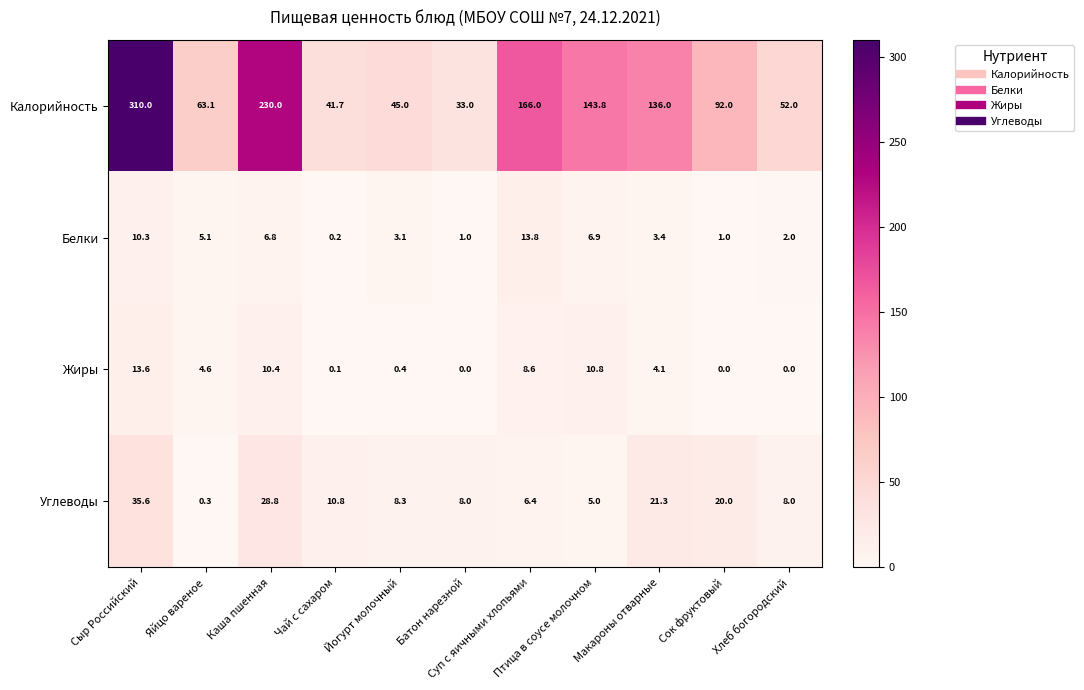

What is the difference between the maximum and minimum values in the Белки series?

13.6